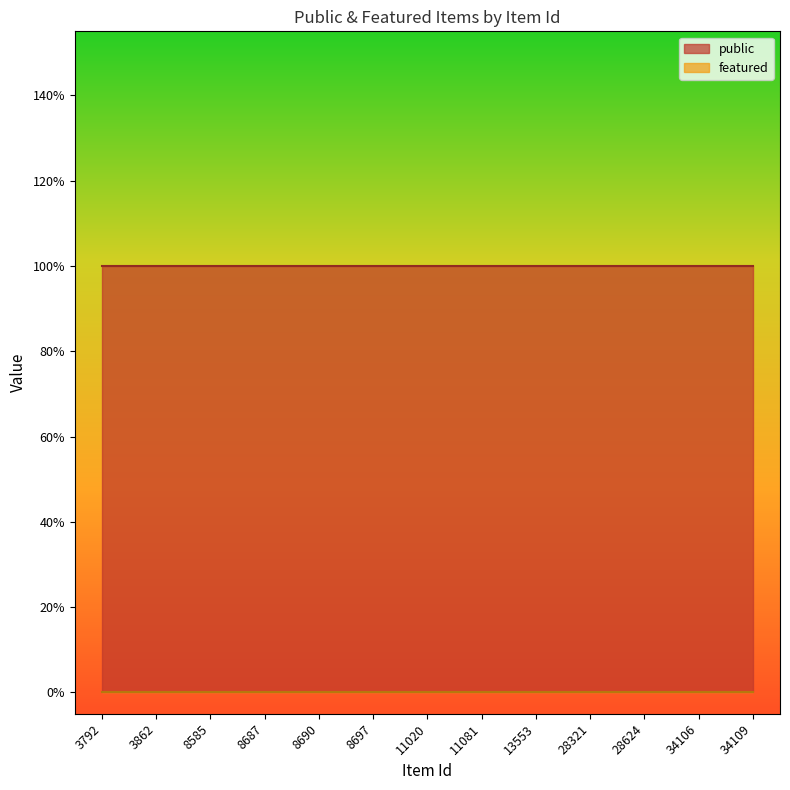

Count the number of data series in this chart.

2